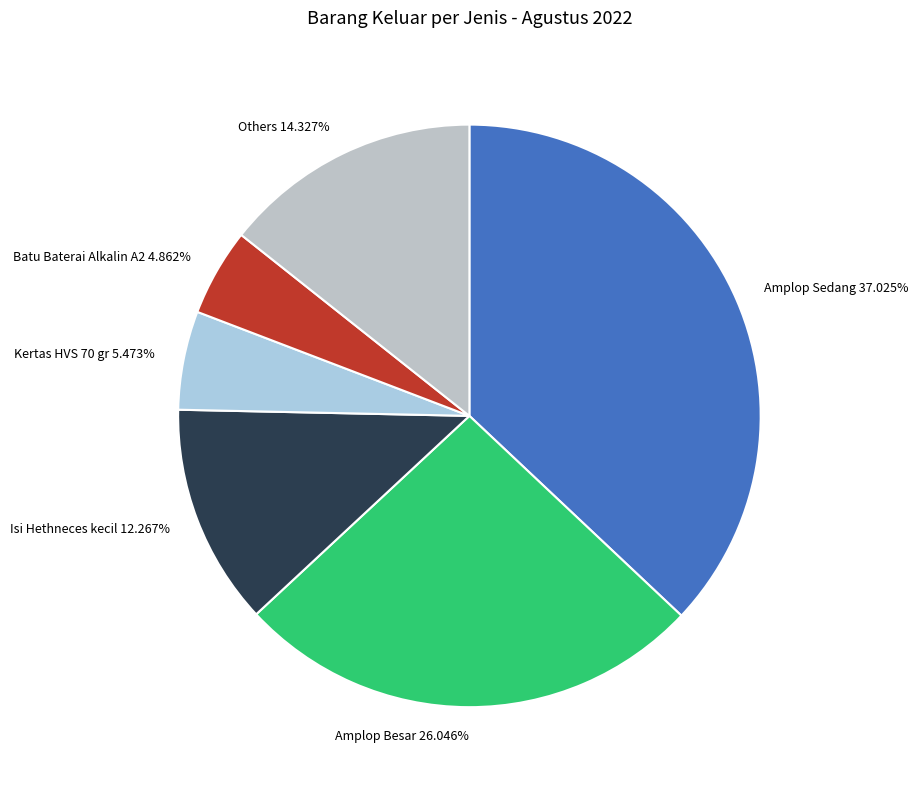

What is the largest slice in the pie chart?

Amplop Sedang